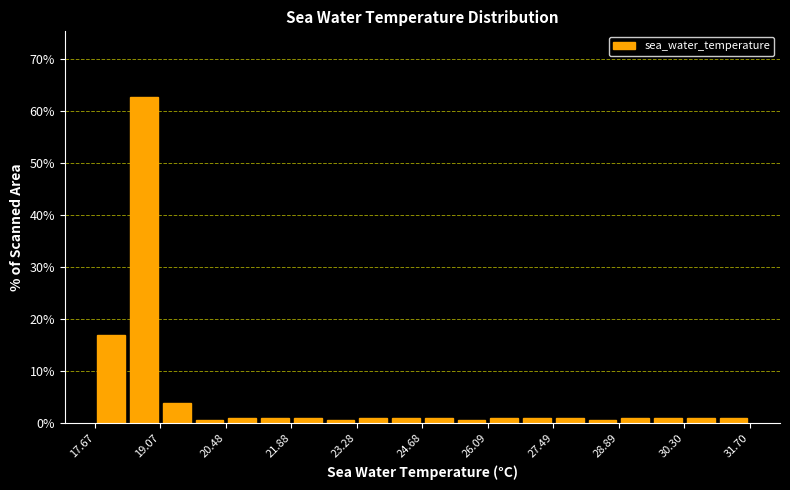

Read against the x-axis, roughly where is the centre of the tallest bar?

18.8